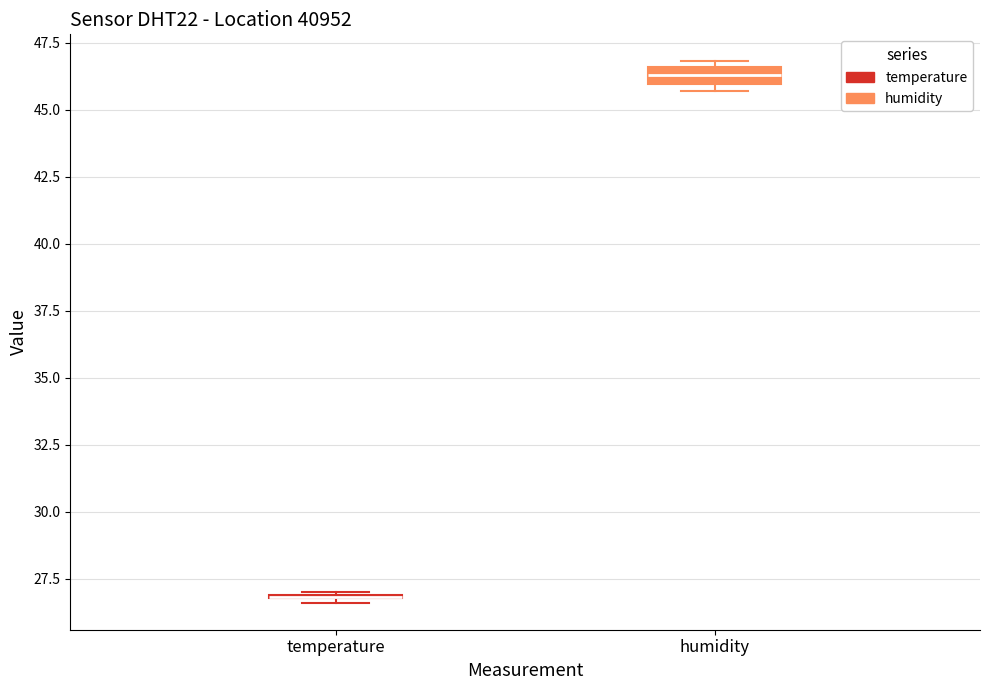

Which box is the tallest, from its lower edge to its upper edge?

humidity